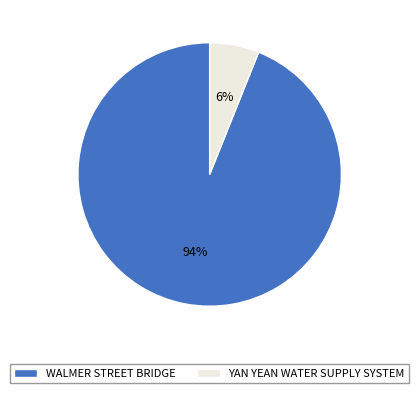

Is there a majority slice in this chart?

Yes